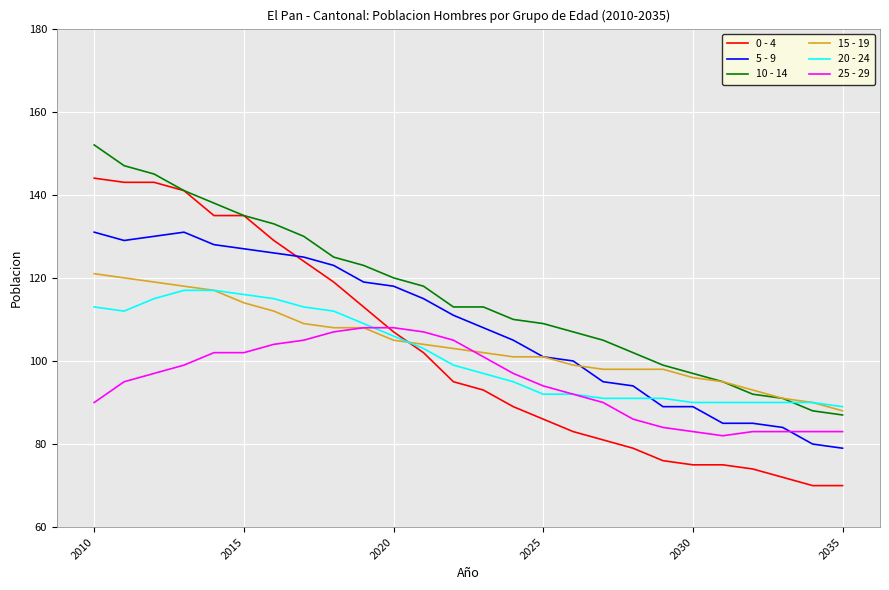

What is the average value of the 0 - 4 series?

102